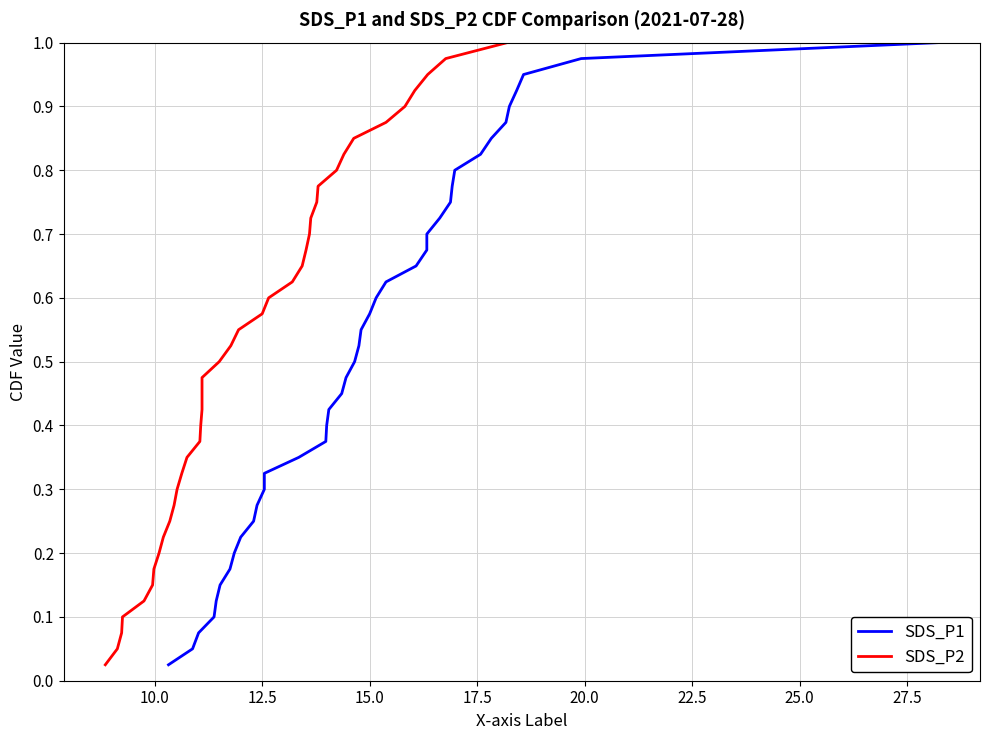

How many series are shown in this chart?

2